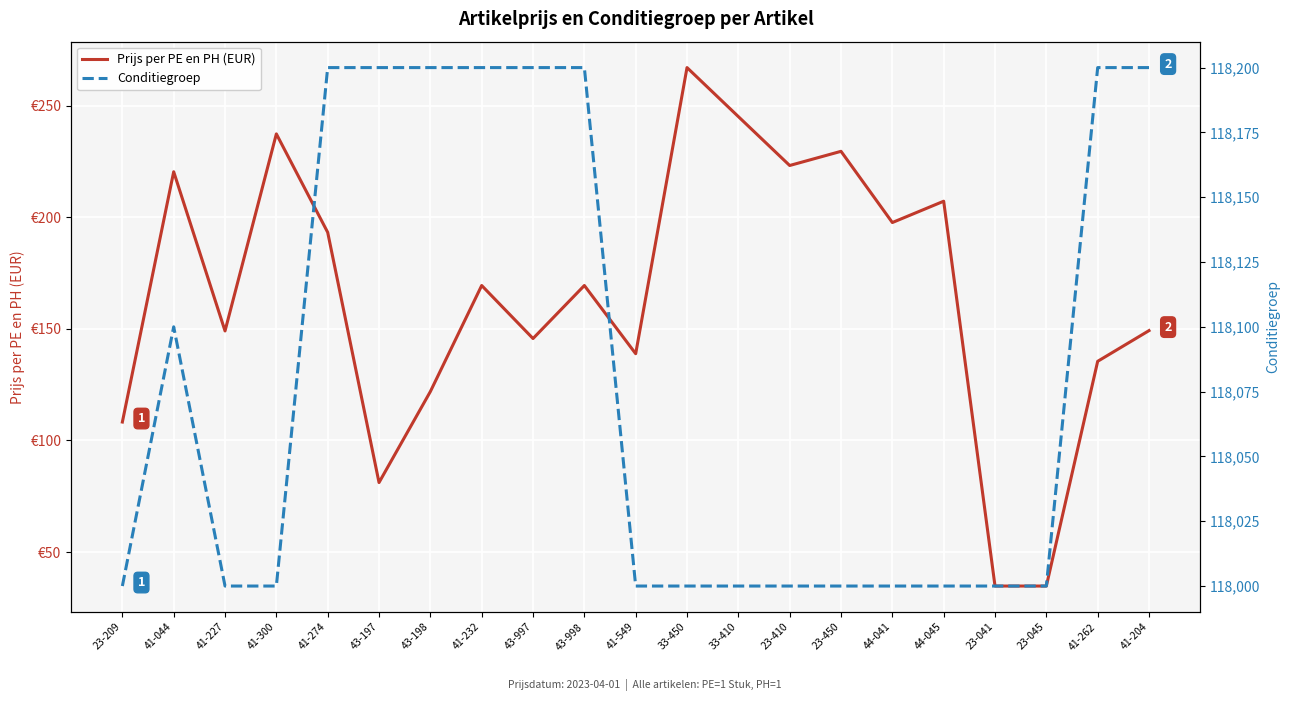

Which series has the largest range (max minus min)?

Prijs per PE en PH (EUR)